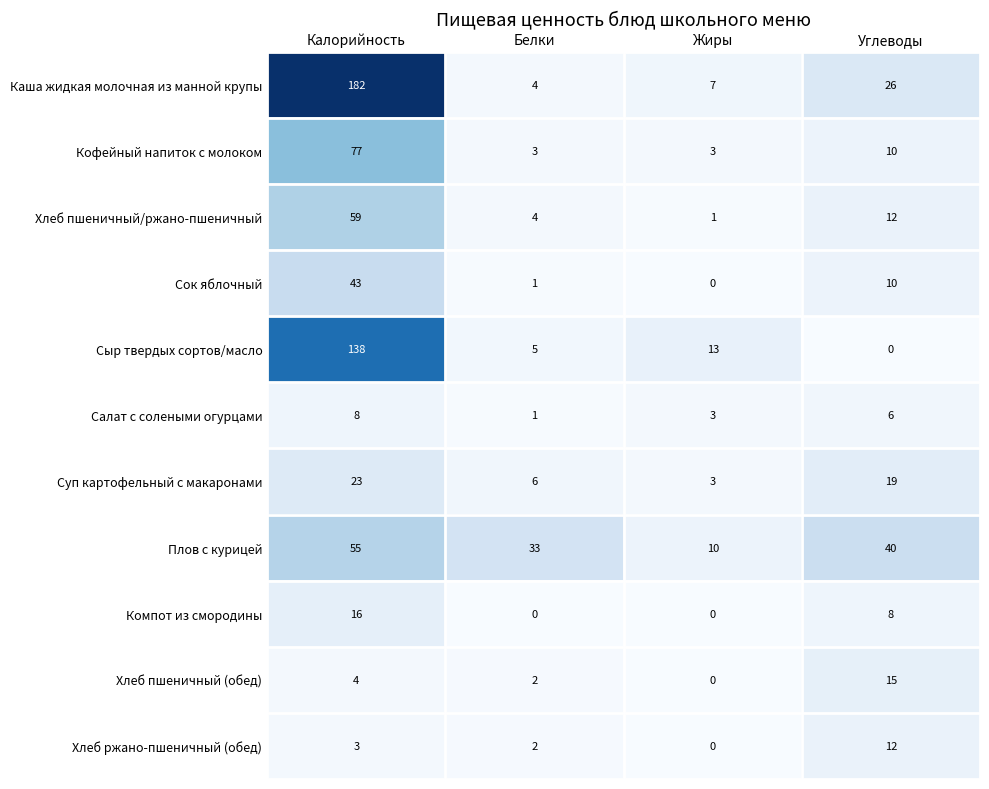

What is the difference between the Сыр твердых сортов/масло values at Жиры and Углеводы?

13